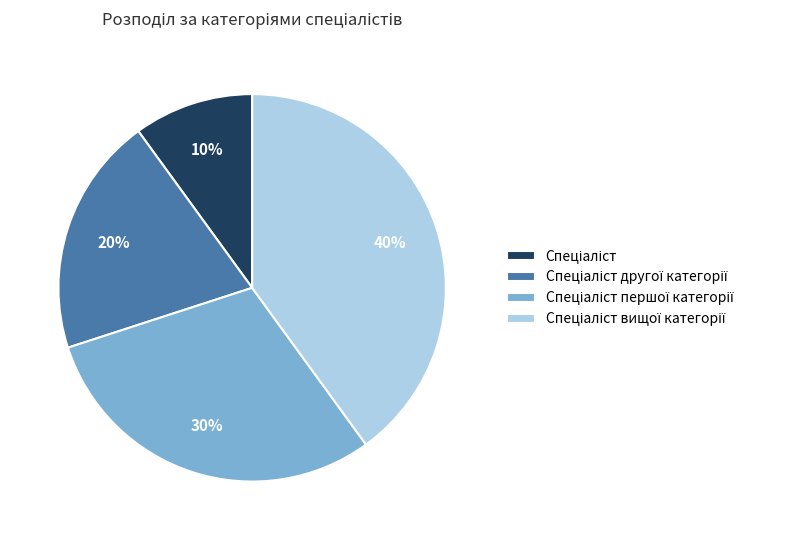

Is there any slice that represents more than half of the pie?

No